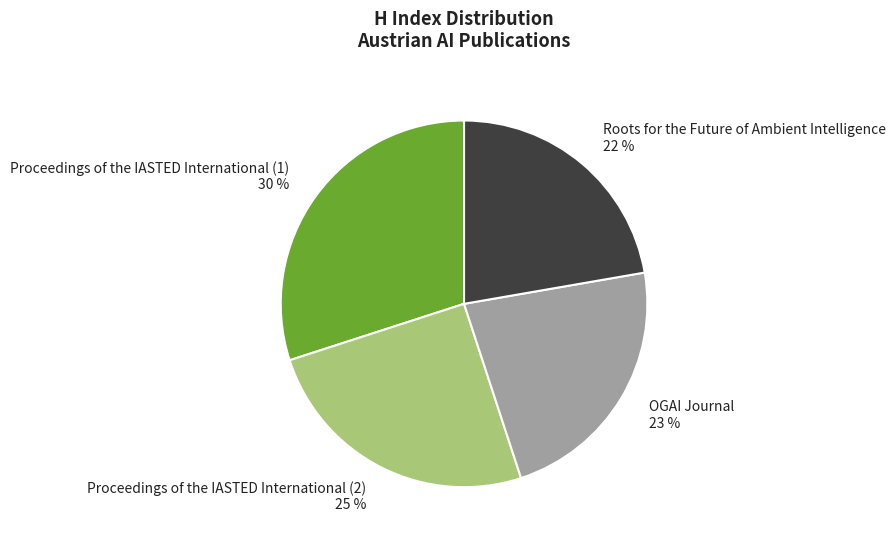

Does any single category account for the majority?

No